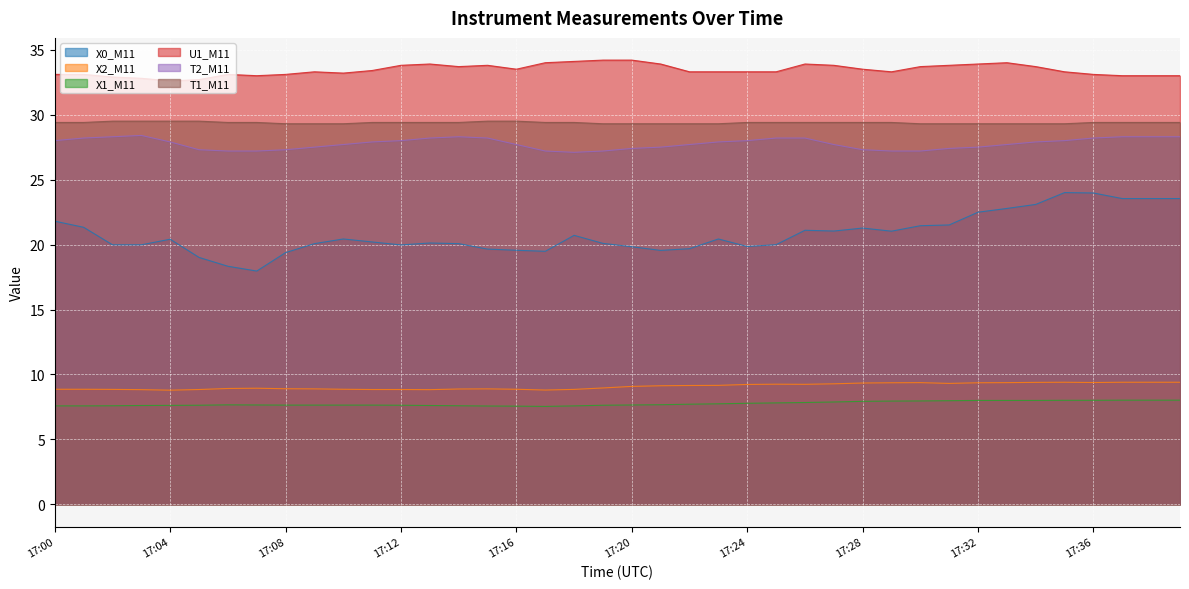

True or false: T2_M11 and T1_M11 cross at least once.

False